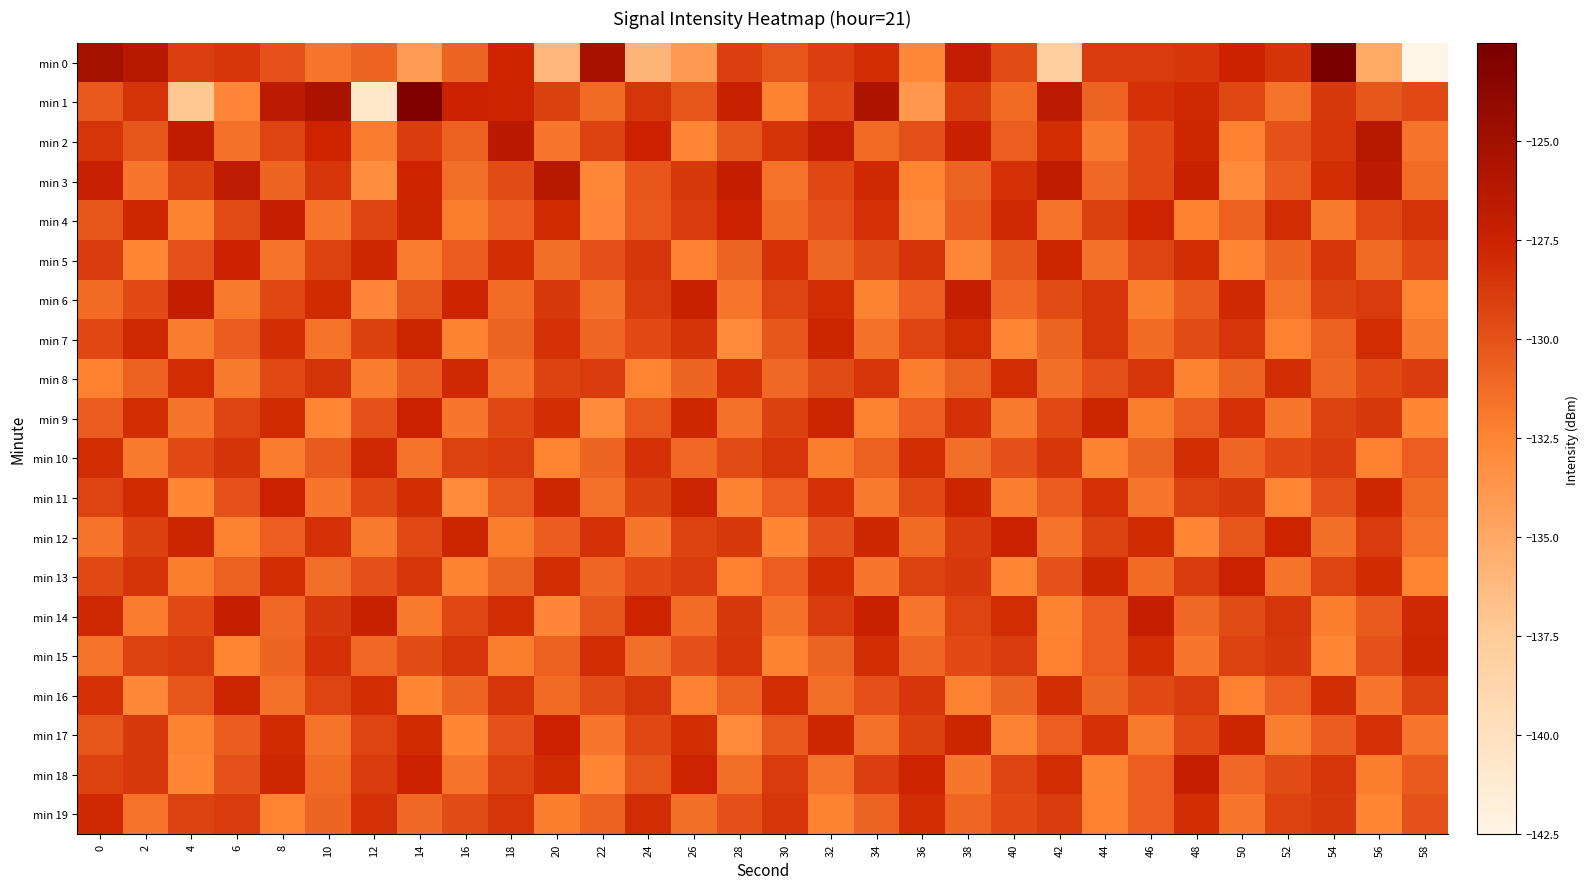

Reading left to right, transcribe all the data shown in this chart.

min 0: 0=-125.1	2=-126.2	4=-129.0	6=-128.6	8=-130.0	10=-131.8	12=-130.9	14=-134.1	16=-130.9	18=-127.7	20=-136.1	22=-125.3	24=-135.8	26=-134.1	28=-129.0	30=-130.2	32=-129.1	34=-128.1	36=-132.8	38=-126.9	40=-129.7	42=-137.9	44=-128.8	46=-128.8	48=-128.6	50=-127.5	52=-128.4	54=-122.5	56=-135.1	58=-142.5
min 1: 0=-130.3	2=-128.4	4=-137.3	6=-132.7	8=-126.5	10=-125.4	12=-140.8	14=-122.9	16=-127.5	18=-127.6	20=-129.1	22=-131.2	24=-128.5	26=-130.1	28=-127.3	30=-132.4	32=-129.6	34=-125.7	36=-133.8	38=-128.9	40=-131.2	42=-126.5	44=-130.8	46=-128.3	48=-127.9	50=-129.4	52=-131.6	54=-128.7	56=-130.2	58=-129.5
min 2: 0=-128.5	2=-130.2	4=-126.8	6=-131.5	8=-129.3	10=-127.6	12=-132.1	14=-128.9	16=-130.7	18=-126.4	20=-131.8	22=-129.2	24=-127.5	26=-132.6	28=-130.1	30=-128.4	32=-126.9	34=-131.2	36=-129.8	38=-127.3	40=-130.6	42=-128.1	44=-131.9	46=-129.5	48=-127.8	50=-132.3	52=-130.0	54=-128.6	56=-126.2	58=-131.7
min 3: 0=-127.3	2=-131.8	4=-129.1	6=-126.7	8=-130.9	10=-128.5	12=-133.2	14=-127.6	16=-131.4	18=-129.7	20=-126.3	22=-132.8	24=-130.2	26=-128.7	28=-127.1	30=-131.6	32=-129.4	34=-127.9	36=-132.5	38=-130.8	40=-128.3	42=-126.8	44=-131.1	46=-129.6	48=-127.4	50=-132.9	52=-130.5	54=-128.2	56=-126.6	58=-131.3
min 4: 0=-130.1	2=-127.8	4=-132.4	6=-129.7	8=-127.2	10=-131.8	12=-129.3	14=-127.7	16=-132.2	18=-130.6	20=-128.0	22=-132.7	24=-130.3	26=-128.8	28=-127.5	30=-131.2	32=-129.8	34=-128.3	36=-132.9	38=-130.4	40=-127.9	42=-131.6	44=-129.1	46=-127.6	48=-132.3	50=-130.7	52=-128.1	54=-131.9	56=-129.5	58=-128.4
min 5: 0=-128.9	2=-132.6	4=-130.0	6=-127.5	8=-131.7	10=-129.2	12=-127.8	14=-132.1	16=-130.5	18=-128.2	20=-131.4	22=-129.9	24=-128.6	26=-132.3	28=-130.8	30=-128.3	32=-131.0	34=-129.7	36=-128.4	38=-132.8	40=-130.2	42=-127.7	44=-131.5	46=-129.3	48=-128.1	50=-132.6	52=-130.9	54=-128.5	56=-131.2	58=-129.6
min 6: 0=-131.2	2=-129.6	4=-127.1	6=-131.9	8=-129.4	10=-128.0	12=-132.7	14=-130.1	16=-127.6	18=-131.3	20=-128.7	22=-131.5	24=-128.9	26=-127.4	28=-131.8	30=-129.3	32=-128.1	34=-132.4	36=-130.6	38=-127.2	40=-131.1	42=-129.7	44=-128.5	46=-132.2	48=-130.4	50=-127.9	52=-131.6	54=-129.2	56=-128.8	58=-132.5
min 7: 0=-129.4	2=-127.9	4=-132.1	6=-130.5	8=-128.2	10=-131.7	12=-129.1	14=-127.7	16=-132.4	18=-130.8	20=-128.3	22=-131.0	24=-129.6	26=-128.4	28=-132.9	30=-130.2	32=-127.7	34=-131.5	36=-129.3	38=-128.1	40=-132.6	42=-130.9	44=-128.5	46=-131.2	48=-129.7	50=-128.5	52=-132.3	54=-130.7	56=-128.1	58=-131.9
min 8: 0=-132.3	2=-130.7	4=-128.1	6=-131.9	8=-129.5	10=-128.4	12=-132.1	14=-130.4	16=-127.9	18=-131.6	20=-129.2	22=-128.8	24=-132.5	26=-130.9	28=-128.3	30=-131.1	32=-129.7	34=-128.5	36=-132.2	38=-130.7	40=-128.1	42=-131.4	44=-129.9	46=-128.6	48=-132.4	50=-130.8	52=-128.2	54=-131.0	56=-129.6	58=-128.9
min 9: 0=-130.5	2=-128.2	4=-131.7	6=-129.3	8=-128.0	10=-132.6	12=-130.0	14=-127.5	16=-131.8	18=-129.4	20=-128.2	22=-132.9	24=-130.3	26=-127.8	28=-131.5	30=-129.1	32=-127.7	34=-132.4	36=-130.6	38=-128.3	40=-131.9	42=-129.5	44=-127.7	46=-132.2	48=-130.5	50=-128.3	52=-131.8	54=-129.2	56=-128.7	58=-132.6
min 10: 0=-128.1	2=-131.9	4=-129.5	6=-128.4	8=-132.1	10=-130.4	12=-127.9	14=-131.6	16=-129.2	18=-128.8	20=-132.5	22=-130.9	24=-128.3	26=-131.1	28=-129.7	30=-128.5	32=-132.2	34=-130.7	36=-128.1	38=-131.4	40=-129.9	42=-128.6	44=-132.4	46=-130.8	48=-128.2	50=-131.0	52=-129.6	54=-128.9	56=-132.3	58=-130.6
min 11: 0=-129.3	2=-128.0	4=-132.6	6=-130.0	8=-127.5	10=-131.8	12=-129.4	14=-128.2	16=-132.9	18=-130.3	20=-127.8	22=-131.5	24=-129.1	26=-127.7	28=-132.4	30=-130.6	32=-128.3	34=-131.9	36=-129.5	38=-127.7	40=-132.2	42=-130.5	44=-128.3	46=-131.8	48=-129.2	50=-128.7	52=-132.6	54=-130.0	56=-127.8	58=-131.2
min 12: 0=-131.7	2=-129.1	4=-127.7	6=-132.4	8=-130.6	10=-128.3	12=-131.9	14=-129.5	16=-127.7	18=-132.2	20=-130.5	22=-128.3	24=-131.8	26=-129.2	28=-128.7	30=-132.6	32=-130.0	34=-127.8	36=-131.2	38=-128.9	40=-127.5	42=-131.7	44=-129.2	46=-128.0	48=-132.6	50=-130.1	52=-127.6	54=-131.4	56=-128.8	58=-131.6
min 13: 0=-129.5	2=-128.4	4=-132.2	6=-130.7	8=-128.1	10=-131.4	12=-129.9	14=-128.6	16=-132.4	18=-130.8	20=-128.2	22=-131.0	24=-129.6	26=-128.9	28=-132.3	30=-130.6	32=-128.2	34=-131.8	36=-129.2	38=-128.7	40=-132.6	42=-130.0	44=-127.8	46=-131.2	48=-128.9	50=-127.5	52=-131.7	54=-129.3	56=-128.0	58=-132.5
min 14: 0=-127.9	2=-132.1	4=-129.6	6=-127.2	8=-131.1	10=-128.7	12=-127.4	14=-131.9	16=-129.4	18=-128.2	20=-132.7	22=-130.1	24=-127.6	26=-131.3	28=-128.7	30=-131.5	32=-128.9	34=-127.4	36=-131.8	38=-129.3	40=-128.1	42=-132.4	44=-130.6	46=-127.2	48=-131.1	50=-129.7	52=-128.5	54=-132.2	56=-130.4	58=-127.9
min 15: 0=-131.6	2=-129.2	4=-128.8	6=-132.5	8=-130.9	10=-128.3	12=-131.1	14=-129.7	16=-128.5	18=-132.2	20=-130.7	22=-128.1	24=-131.4	26=-129.9	28=-128.6	30=-132.4	32=-130.8	34=-128.2	36=-131.0	38=-129.6	40=-128.9	42=-132.3	44=-130.6	46=-128.2	48=-131.8	50=-129.2	52=-128.7	54=-132.6	56=-130.0	58=-127.8
min 16: 0=-128.3	2=-132.8	4=-130.2	6=-127.7	8=-131.5	10=-129.3	12=-128.1	14=-132.6	16=-130.9	18=-128.5	20=-131.2	22=-129.7	24=-128.5	26=-132.3	28=-130.7	30=-128.1	32=-131.4	34=-129.9	36=-128.6	38=-132.4	40=-130.8	42=-128.2	44=-131.0	46=-129.6	48=-128.9	50=-132.3	52=-130.6	54=-128.2	56=-131.8	58=-129.2
min 17: 0=-130.1	2=-128.7	4=-132.4	6=-130.5	8=-128.0	10=-131.7	12=-129.3	14=-128.0	16=-132.6	18=-130.0	20=-127.5	22=-131.8	24=-129.4	26=-128.2	28=-132.9	30=-130.3	32=-127.8	34=-131.5	36=-129.1	38=-127.7	40=-132.4	42=-130.6	44=-128.3	46=-131.9	48=-129.5	50=-127.7	52=-132.2	54=-130.5	56=-128.3	58=-131.8
min 18: 0=-129.2	2=-128.7	4=-132.6	6=-130.0	8=-127.8	10=-131.2	12=-128.9	14=-127.5	16=-131.7	18=-129.2	20=-128.0	22=-132.6	24=-130.1	26=-127.6	28=-131.4	30=-128.8	32=-131.6	34=-129.0	36=-127.6	38=-131.8	40=-129.3	42=-128.1	44=-132.4	46=-130.6	48=-127.2	50=-131.1	52=-129.7	54=-128.5	56=-132.2	58=-130.4
min 19: 0=-127.9	2=-131.6	4=-129.2	6=-128.8	8=-132.5	10=-130.9	12=-128.3	14=-131.1	16=-129.7	18=-128.5	20=-132.2	22=-130.7	24=-128.1	26=-131.4	28=-129.9	30=-128.6	32=-132.4	34=-130.8	36=-128.2	38=-131.0	40=-129.6	42=-128.9	44=-132.3	46=-130.6	48=-128.2	50=-131.8	52=-129.2	54=-128.7	56=-132.6	58=-130.0